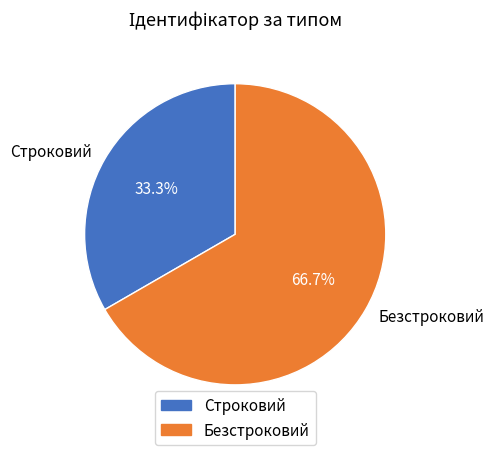

What is the largest slice in the pie chart?

Безстроковий